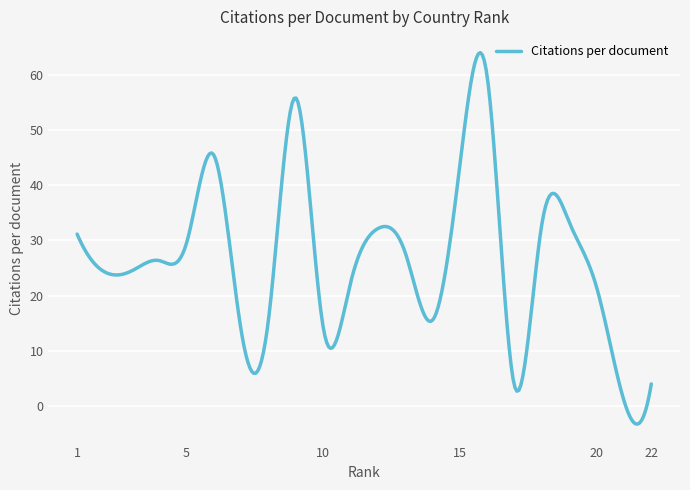

What is the greatest value displayed?

64.0